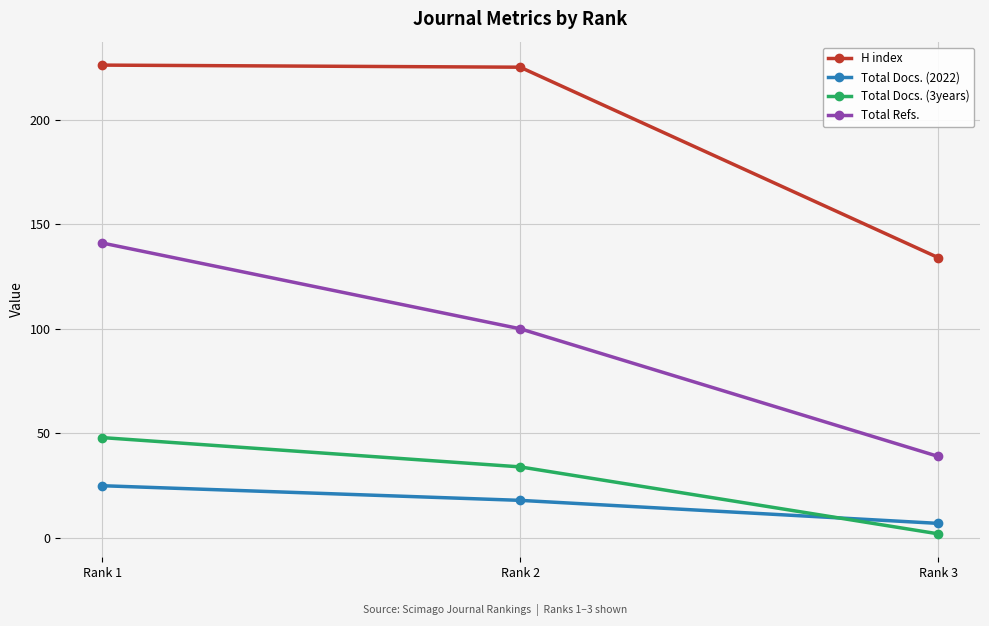

What is the spread (max minus min) of values at Rank 2?

207